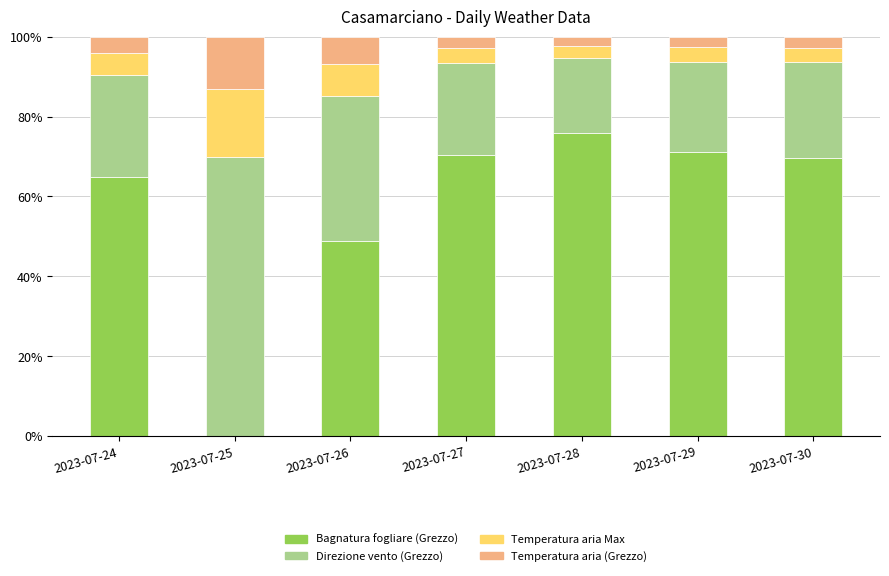

Is it true that Bagnatura fogliare (Grezzo) equals 48.9 at 2023-07-26?

True